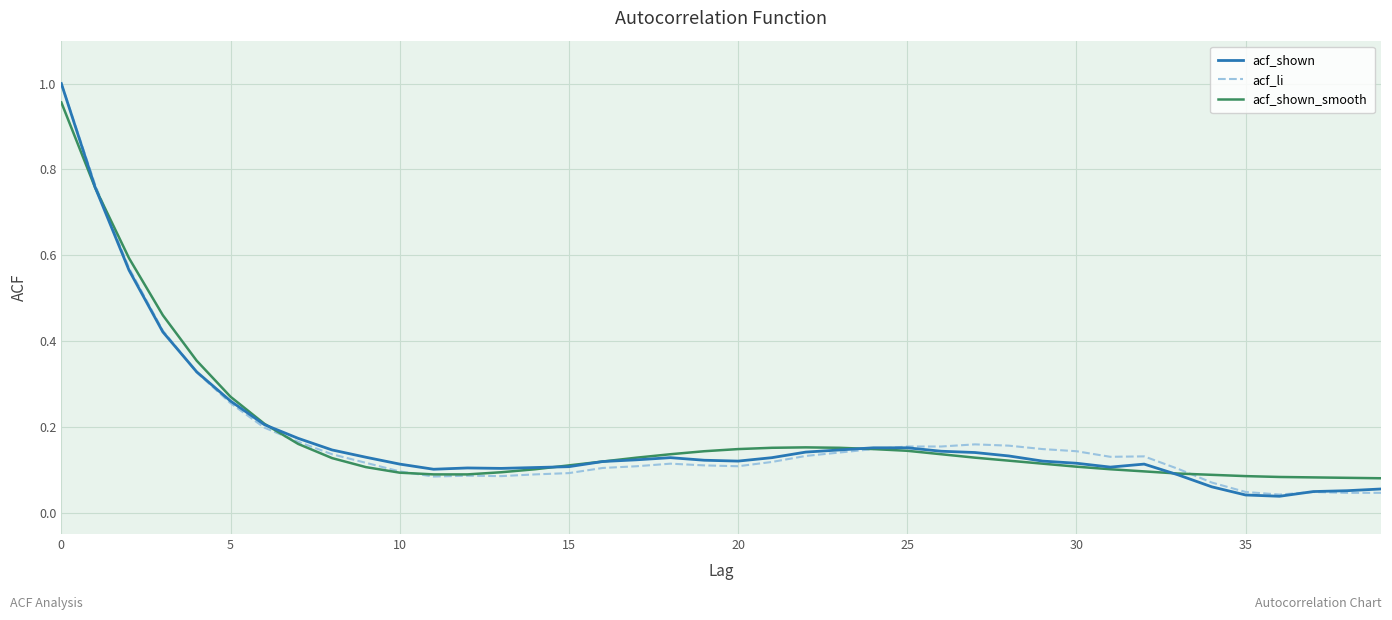

Which series has the widest spread of values?

acf_shown